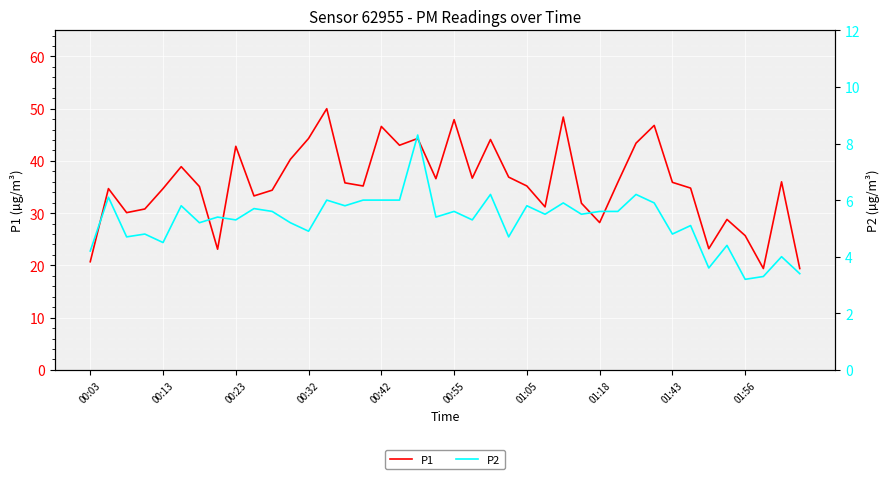

What is the greatest value displayed?

50.0